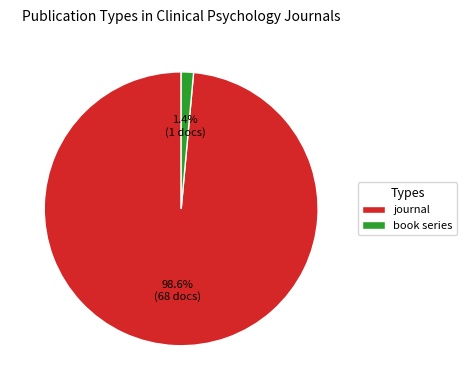

What is the largest slice in the pie chart?

journal